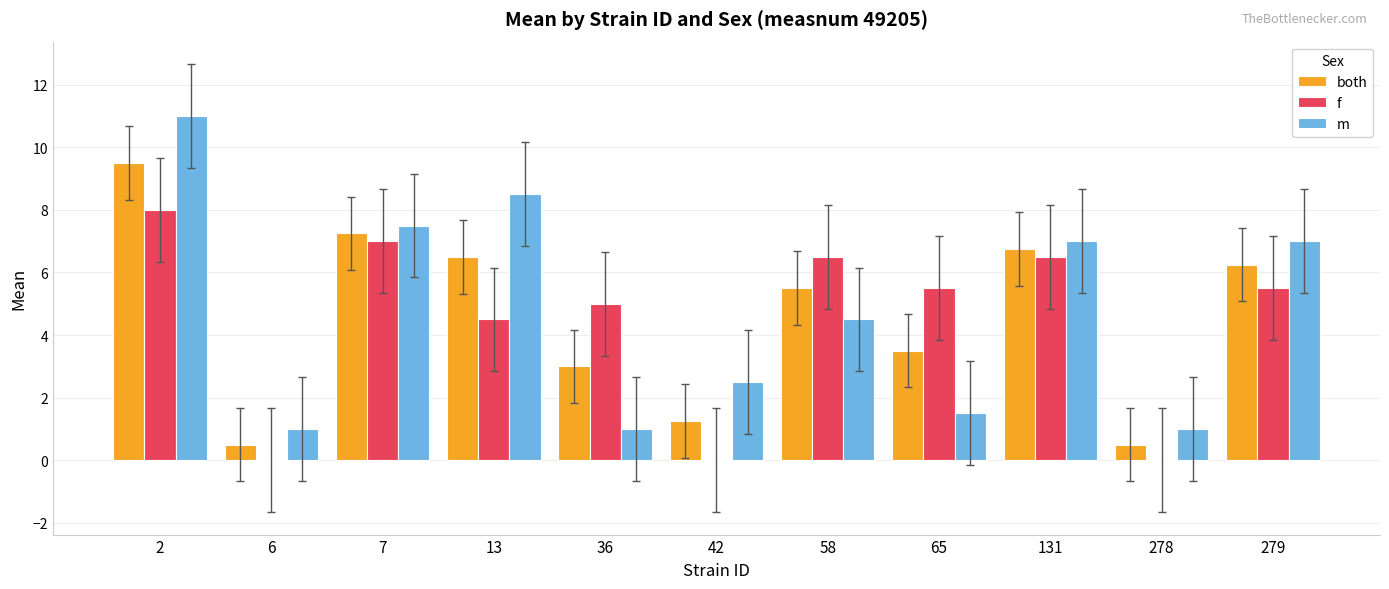

At which label is f closest to 4?

13